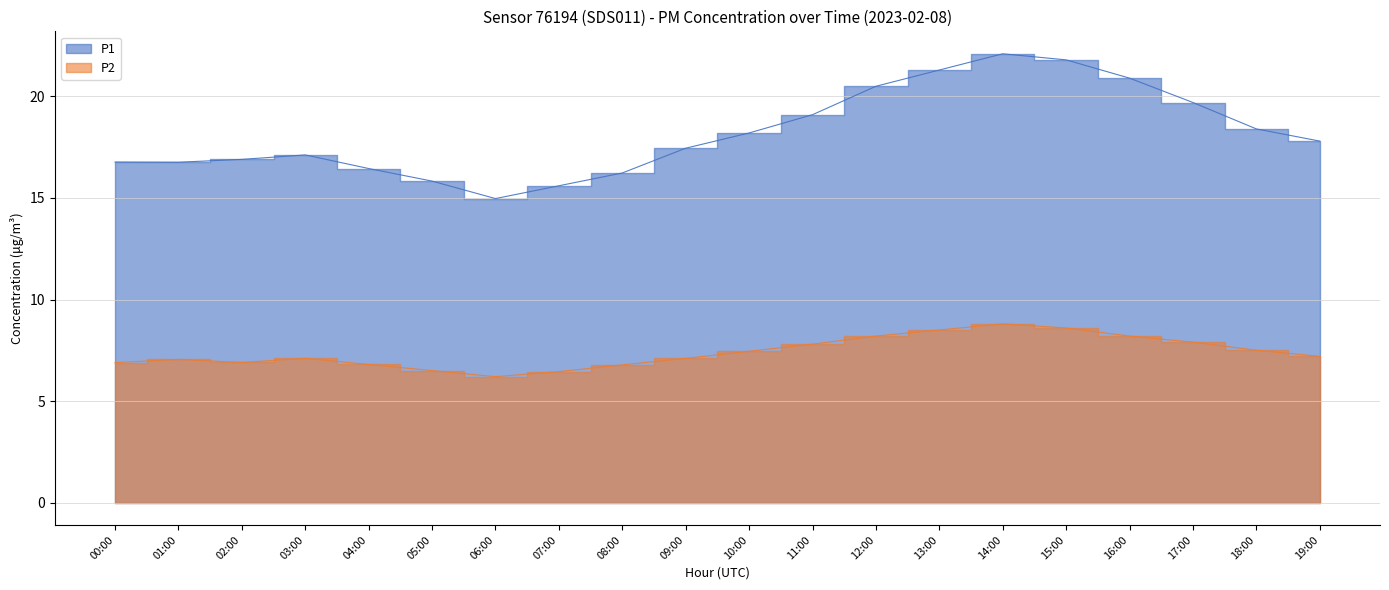

Where is P1 nearest to the value 18?

10:00